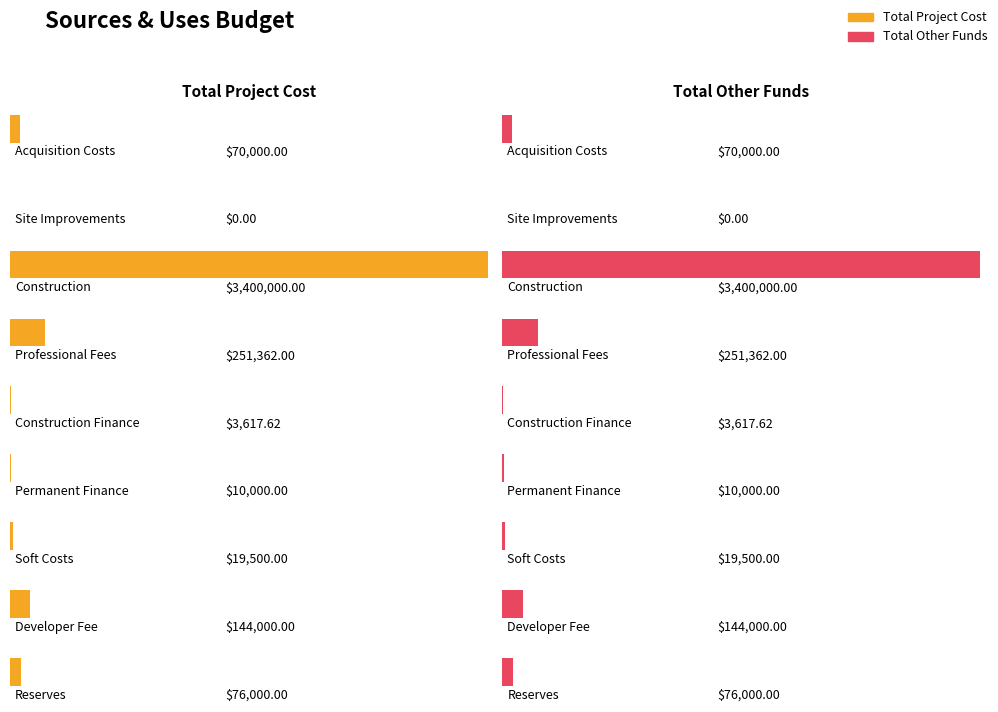

Which category has the lowest value across all series?

Site Improvements